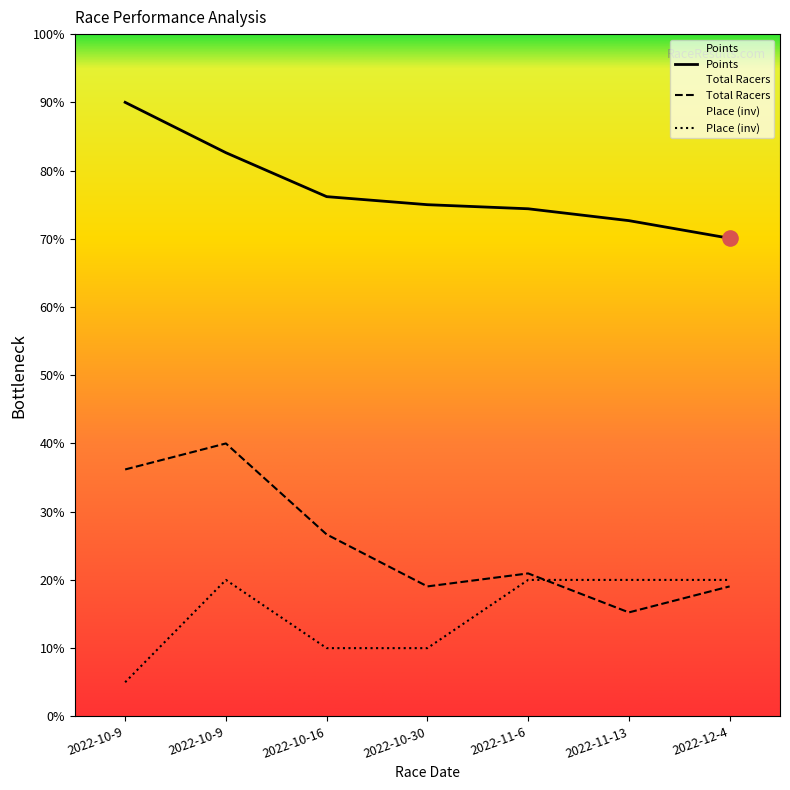

Is the value of Total Racers at 2022-10-16 greater than the value of Points at 2022-11-13?

No